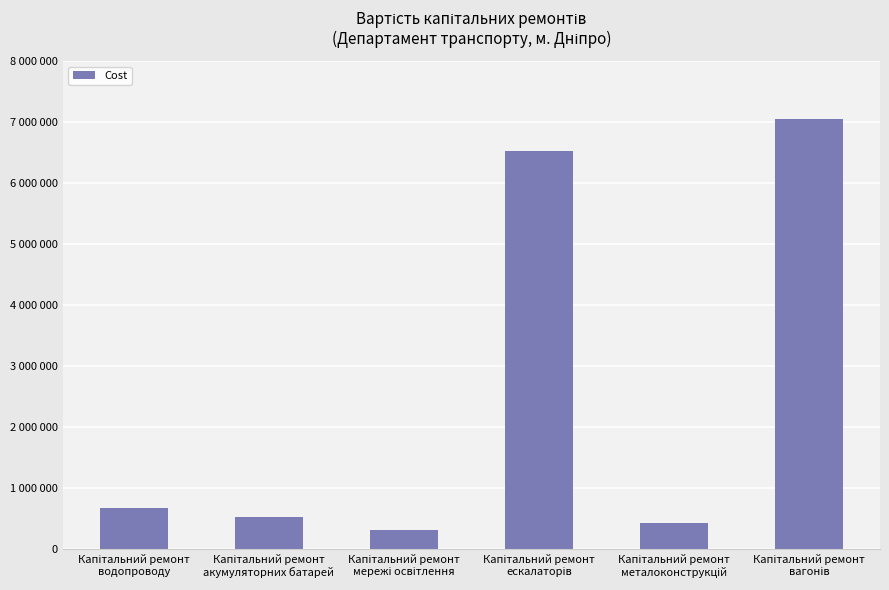

Does the chart contain any negative values?

No